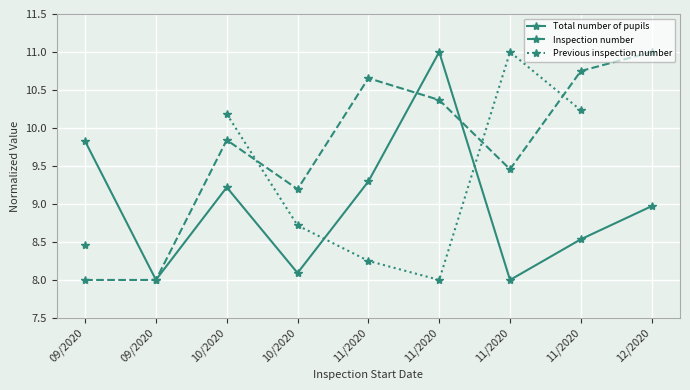

What is the minimum value for Inspection number?

8.0